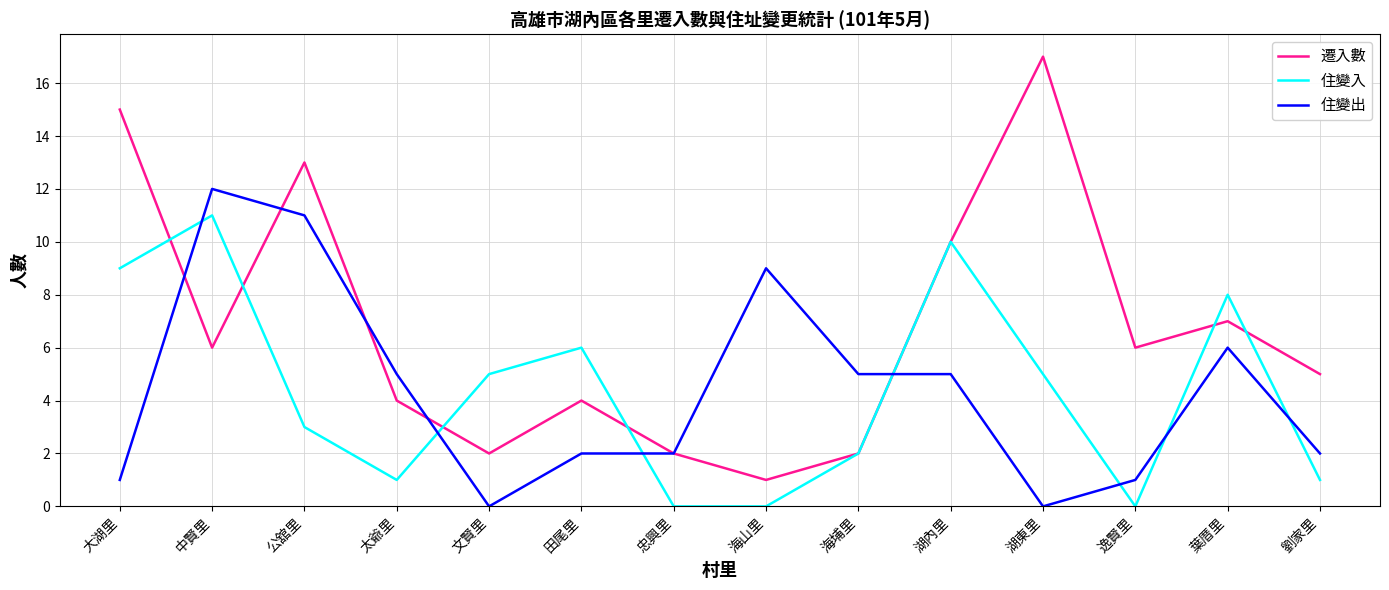

Reading right to left, transcribe all the data shown in this chart.

遷入數: 劉家里=5	葉厝里=7	逸賢里=6	湖東里=17	湖內里=10	海埔里=2	海山里=1	忠興里=2	田尾里=4	文賢里=2	太爺里=4	公舘里=13	中賢里=6	大湖里=15
住變入: 劉家里=1	葉厝里=8	逸賢里=0	湖東里=5	湖內里=10	海埔里=2	海山里=0	忠興里=0	田尾里=6	文賢里=5	太爺里=1	公舘里=3	中賢里=11	大湖里=9
住變出: 劉家里=2	葉厝里=6	逸賢里=1	湖東里=0	湖內里=5	海埔里=5	海山里=9	忠興里=2	田尾里=2	文賢里=0	太爺里=5	公舘里=11	中賢里=12	大湖里=1